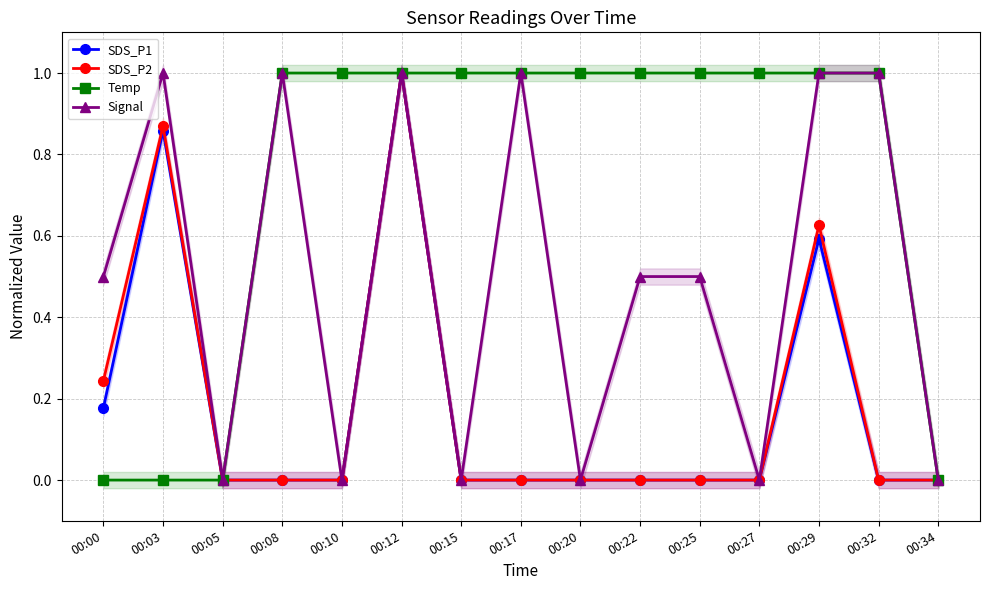

True or false: Temp and SDS_P2 cross at least once.

False